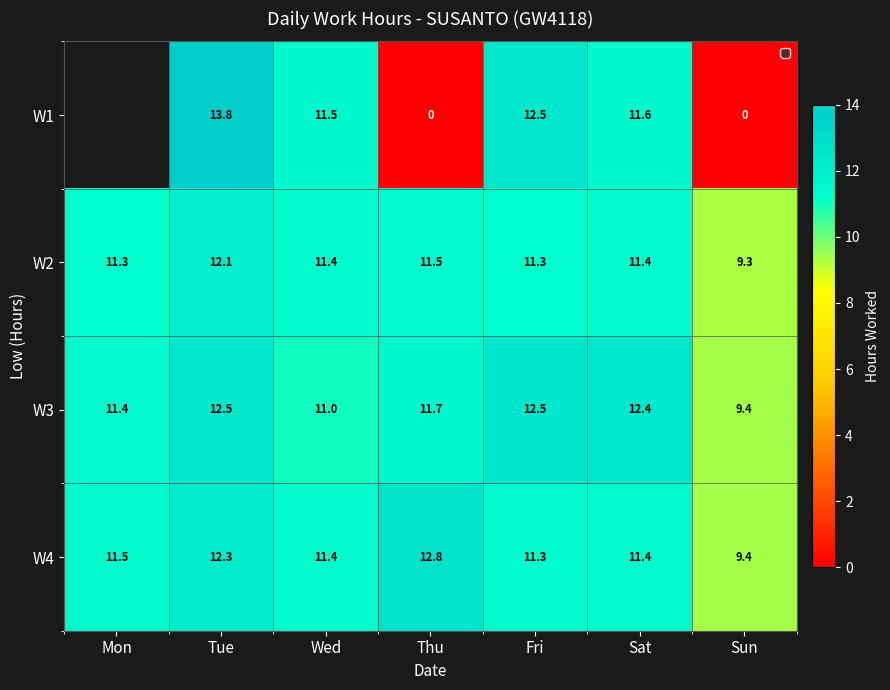

What is the average value of the W3 series?

11.6